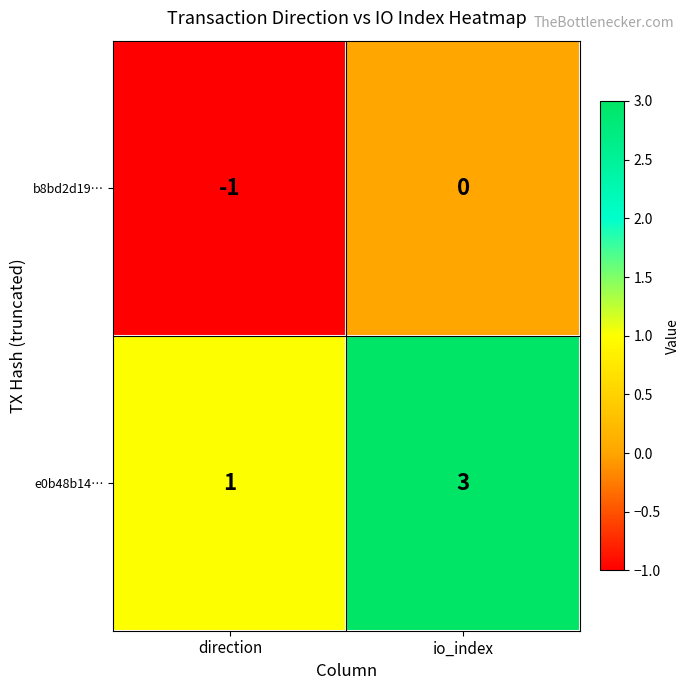

At which label is e0b48b14… closest to 2?

direction